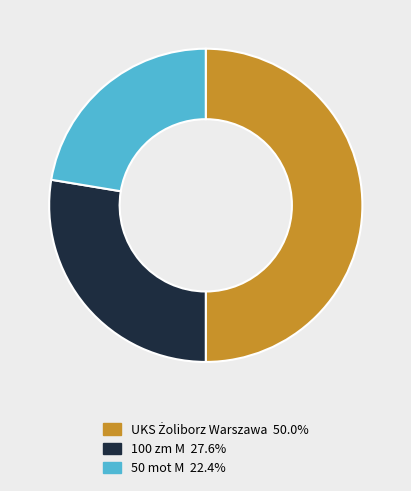

How many slices are in this pie chart?

3